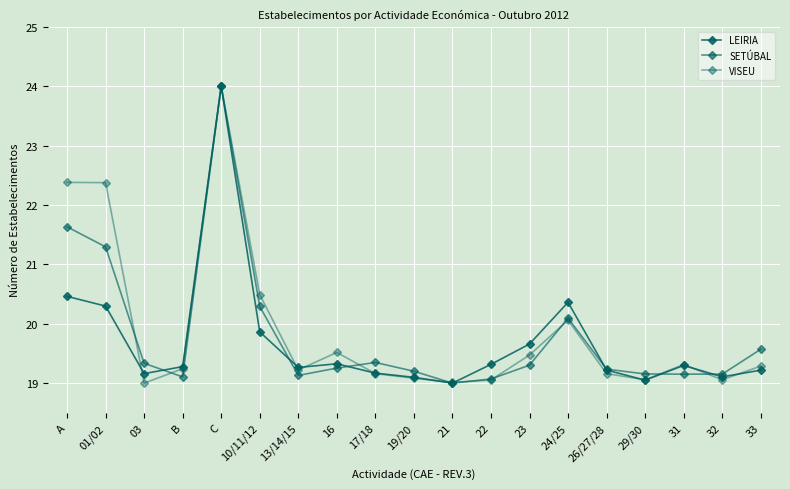

What is the approximate value of LEIRIA at A?

20.5